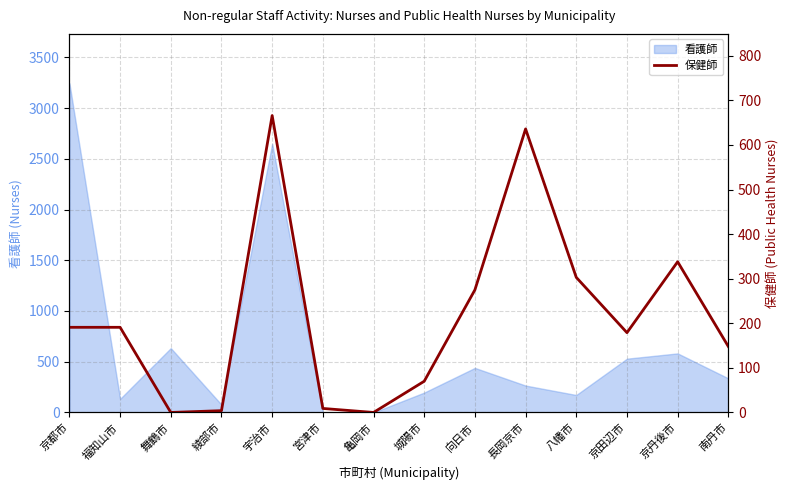

What is the difference between the maximum and minimum values?

666